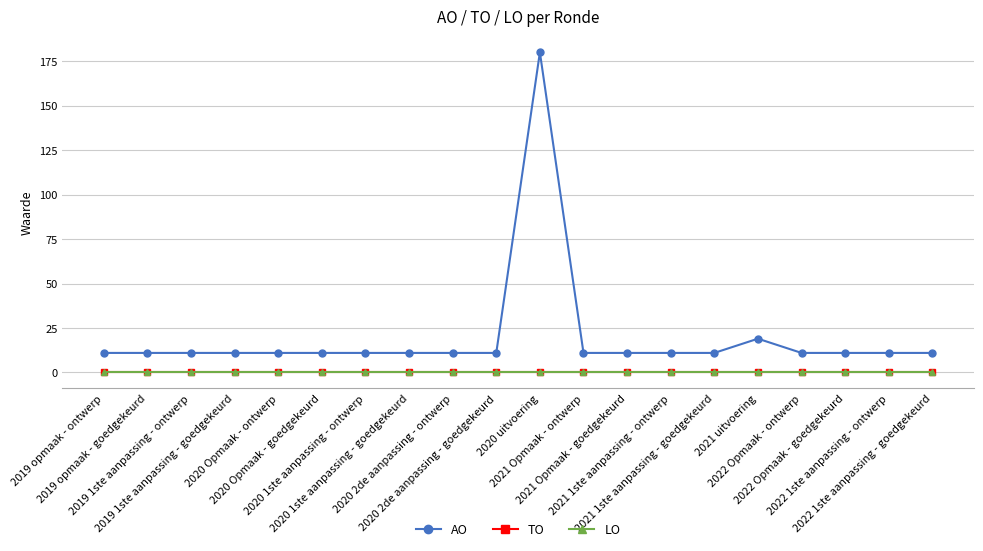

Does the chart have visible grid lines?

Yes